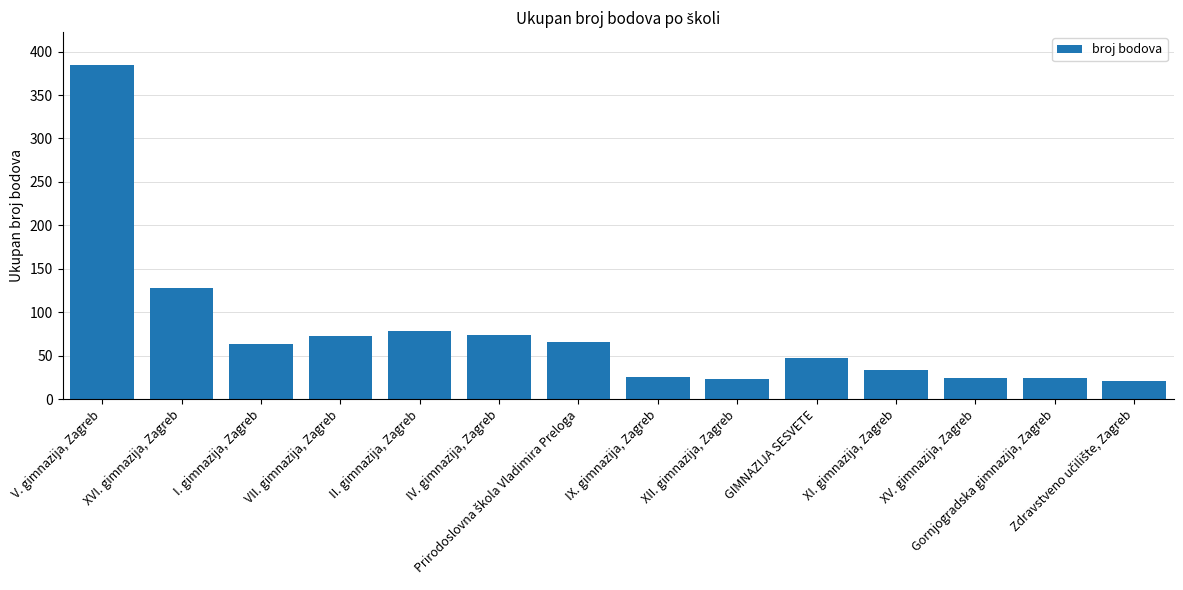

How many bars are there in total?

14